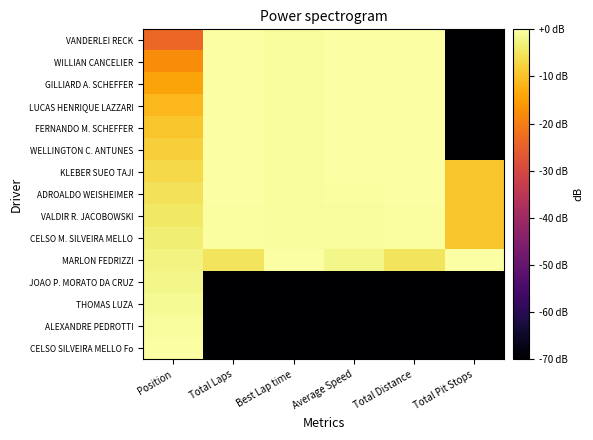

Between Total Distance and Total Pit Stops, which is larger?

Total Distance